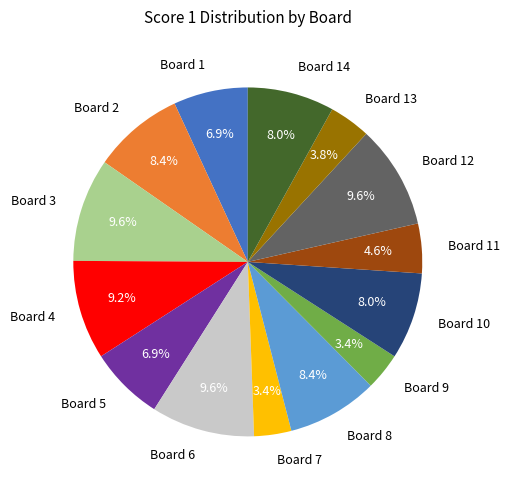

Count the number of slices in the pie.

14